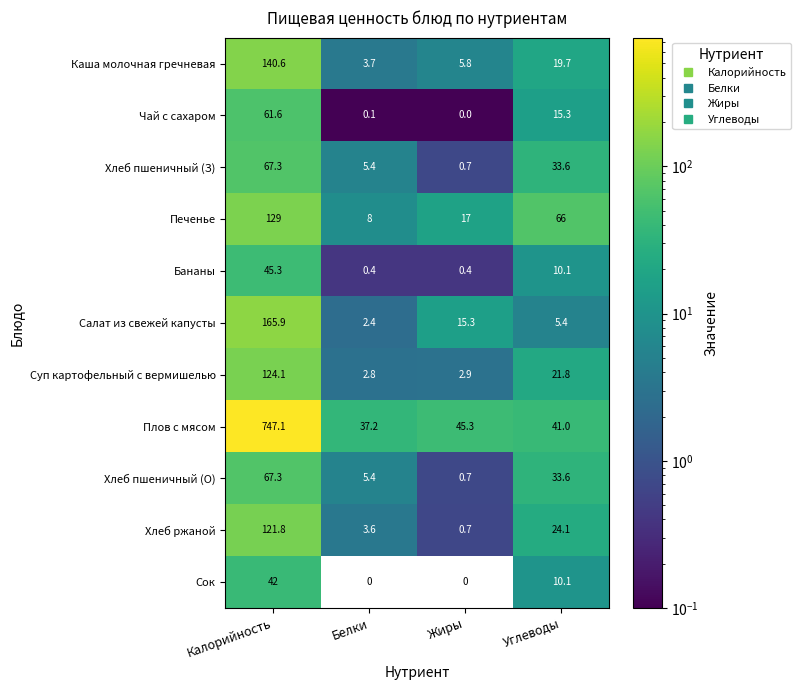

What is the difference between the second highest and minimum values in the Бананы series?

9.7